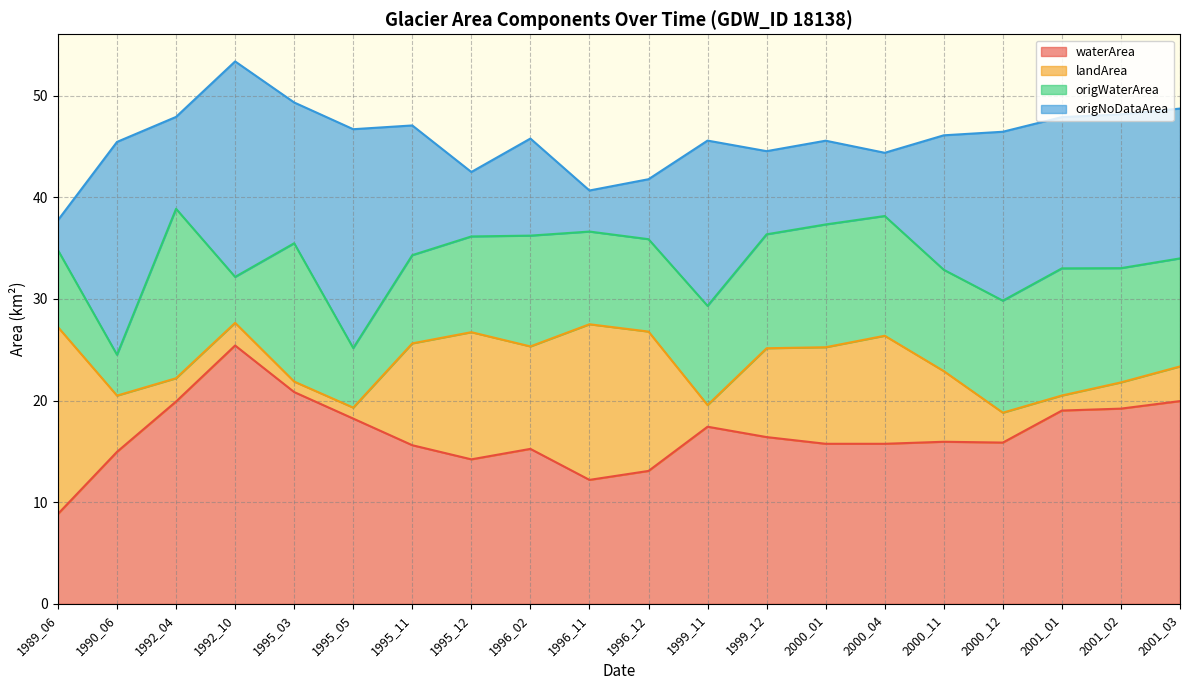

What is the minimum value shown in the chart?

1.0